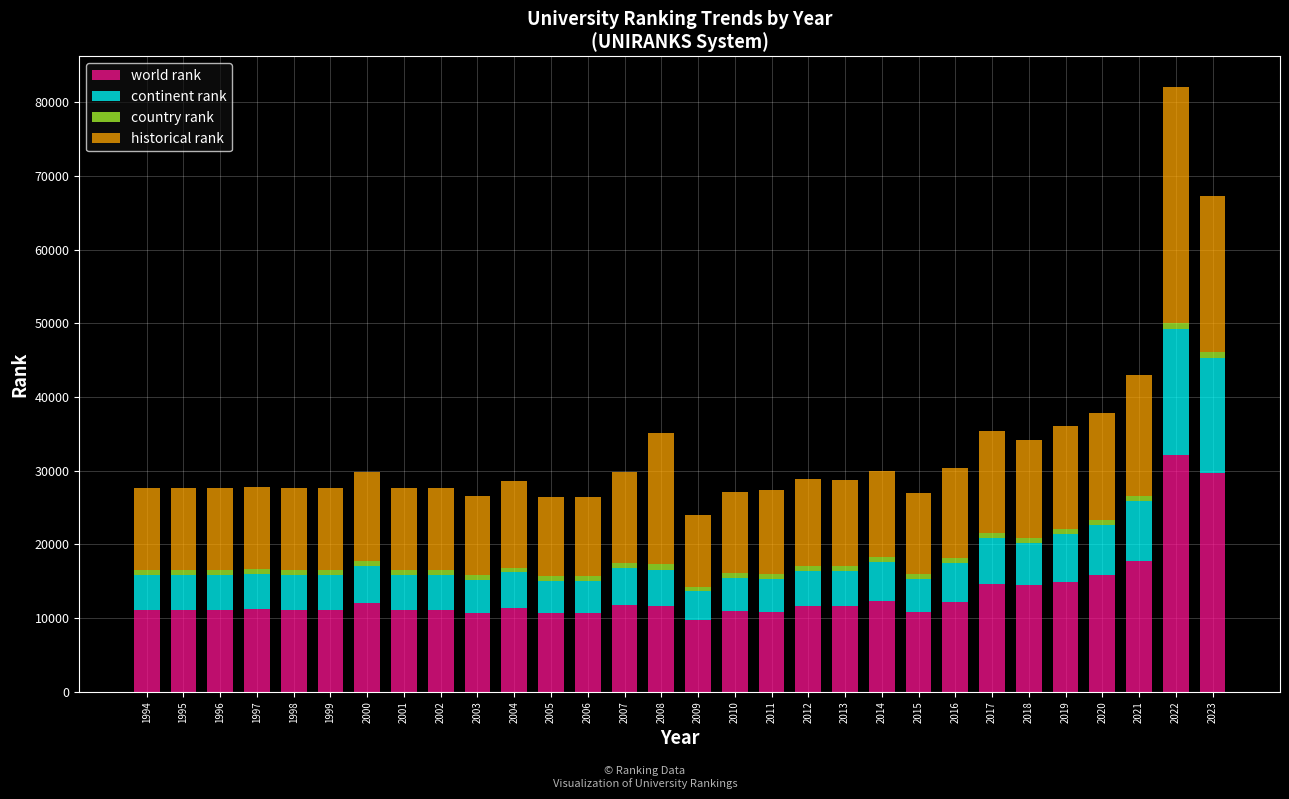

The world rank series shows 11161 at 1998. True or false?

True